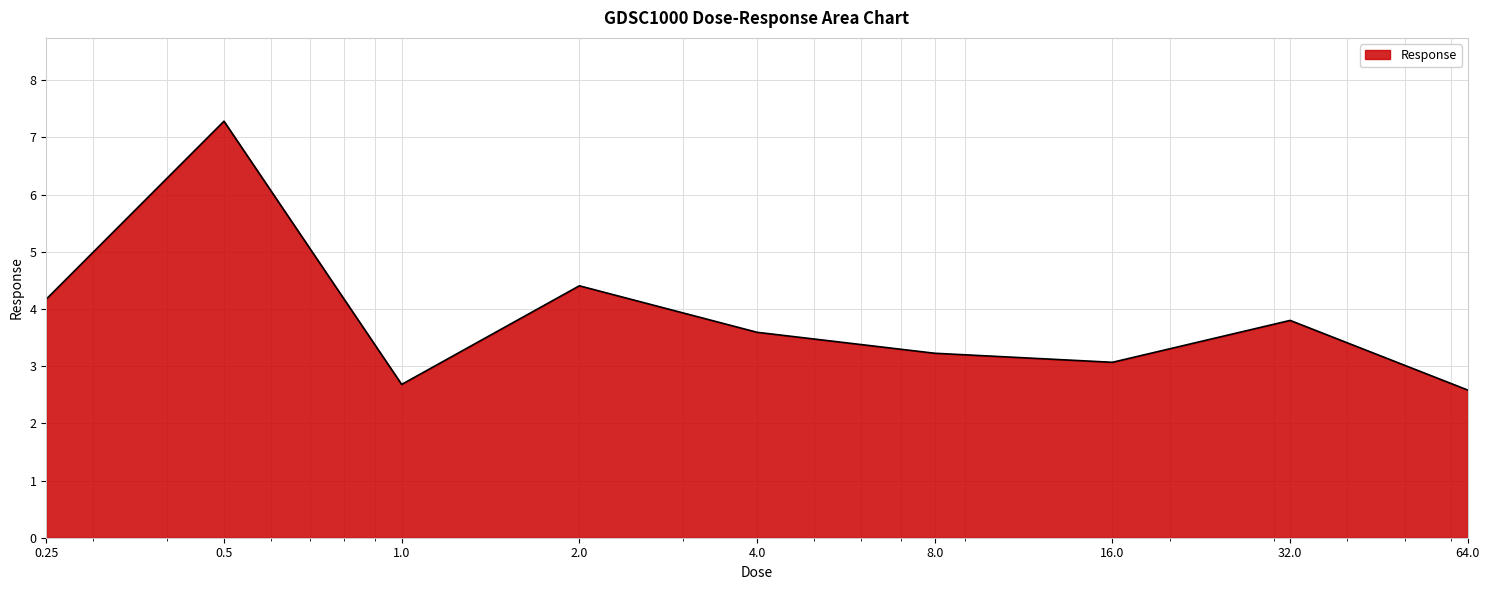

Reading right to left, what are all the values shown in this chart?

2.6	3.8	3.1	3.2	3.6	4.4	2.7	7.3	4.2